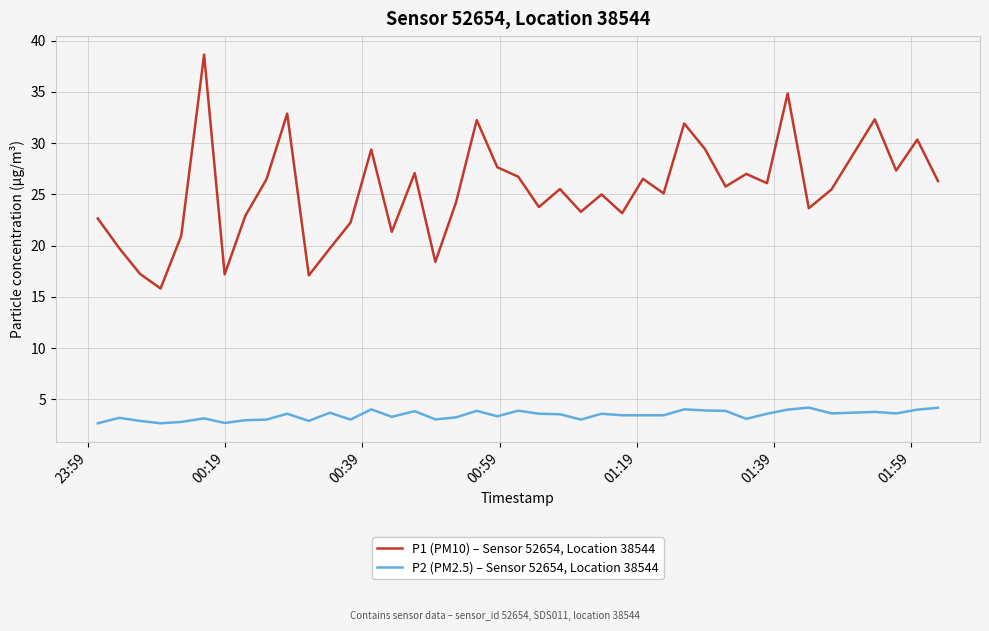

What are all the series names shown in the legend?

P1 (PM10) – Sensor 52654, Location 38544, P2 (PM2.5) – Sensor 52654, Location 38544